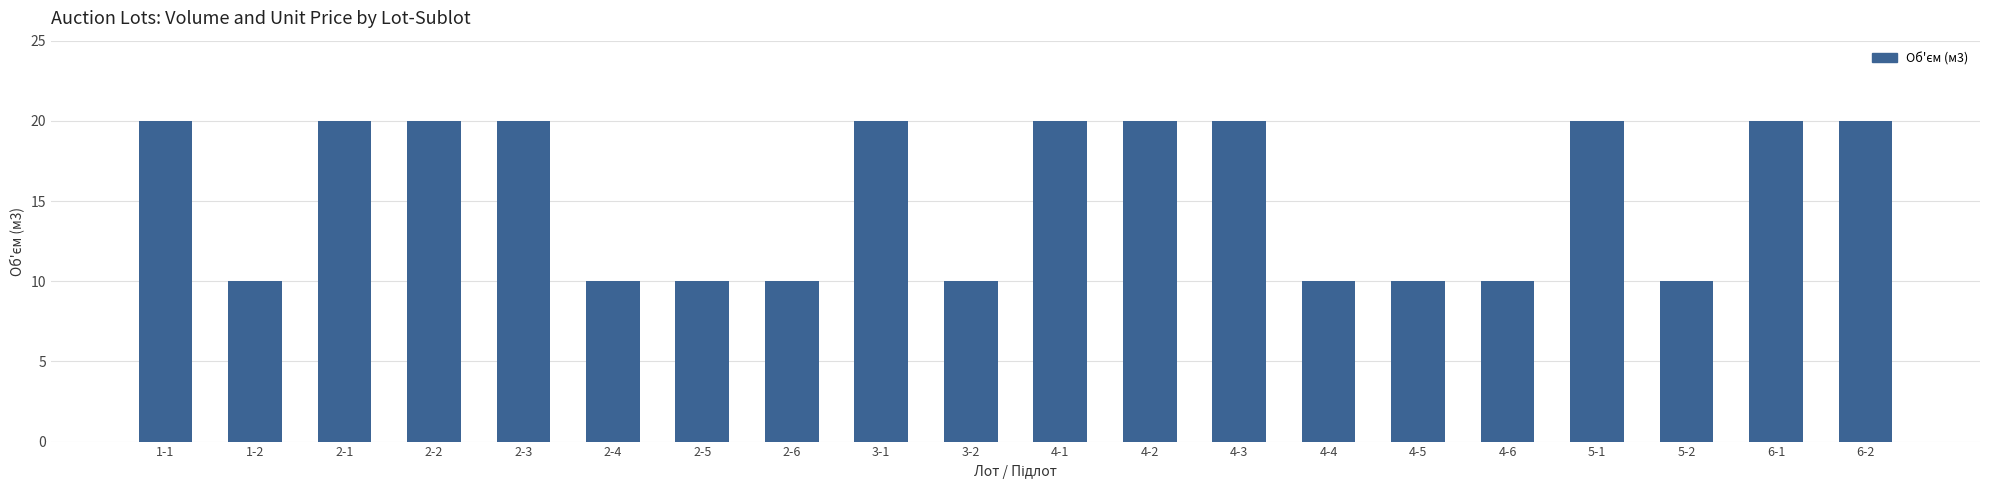

What position from the right is 1-1?

20